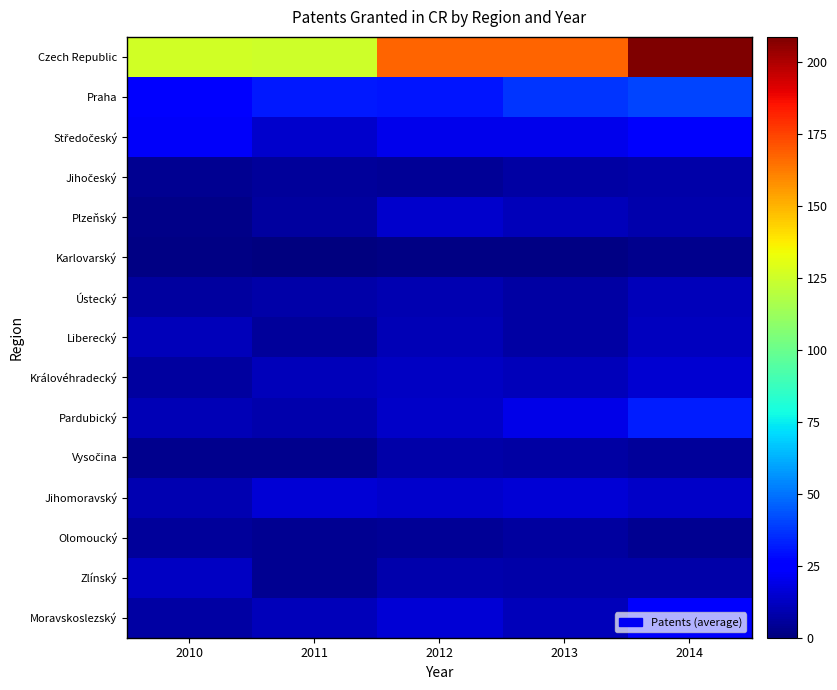

What is the difference between the highest and lowest values at 2014?

205.7